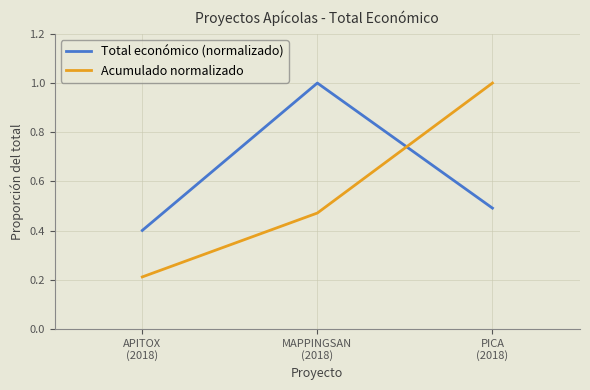

What is the total value across all series at MAPPINGSAN
(2018)?

1.5